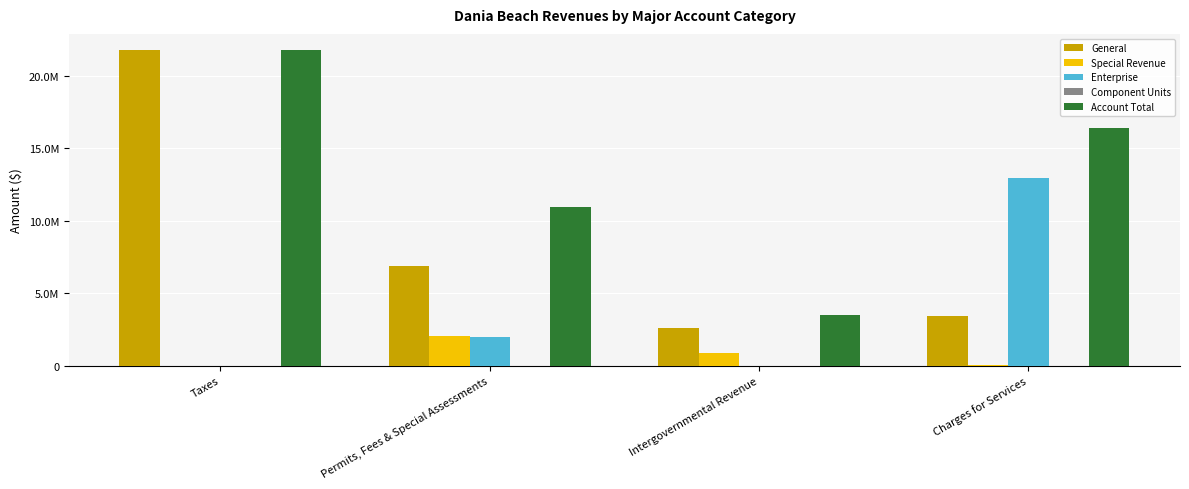

What is the label of the 2nd bar from the right?

Intergovernmental Revenue